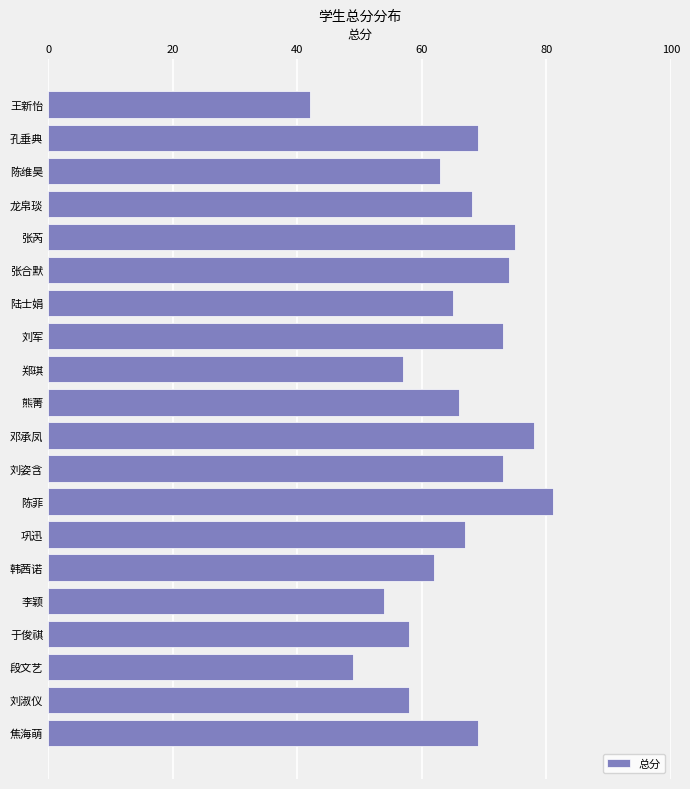

Does the chart contain any negative values?

No